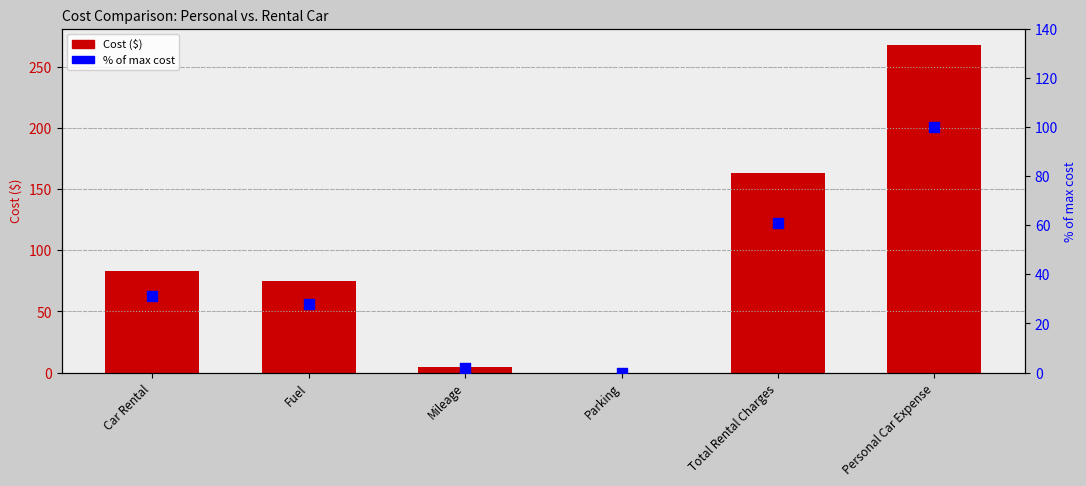

At how many categories does at least one series exceed 210?

1